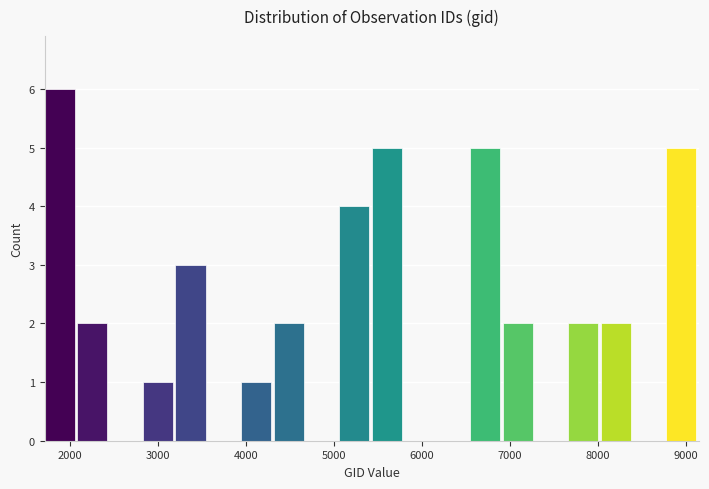

Read against the x-axis, roughly where is the centre of the tallest bar?

1900